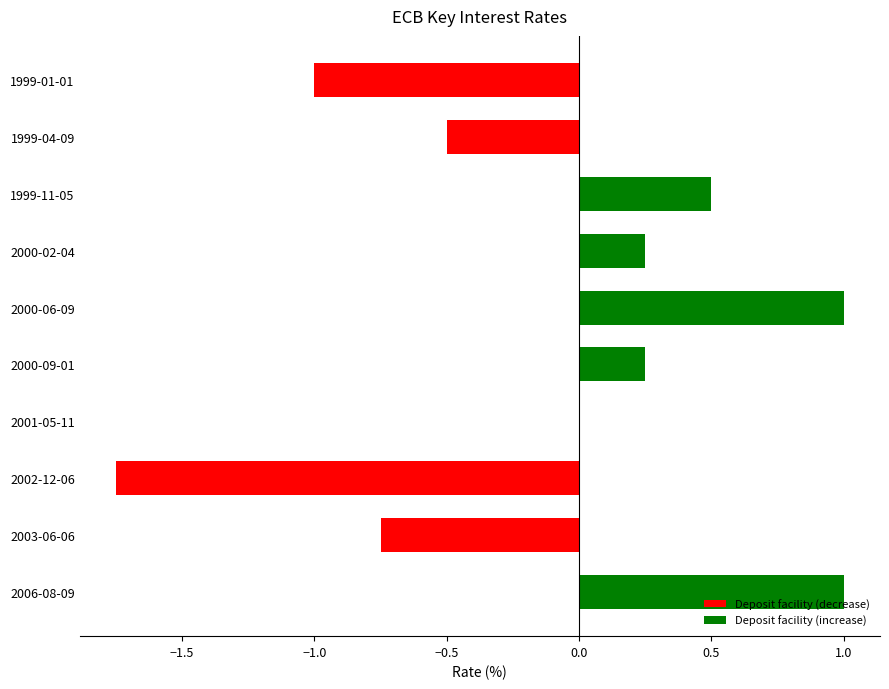

What is the greatest value displayed?

1.0